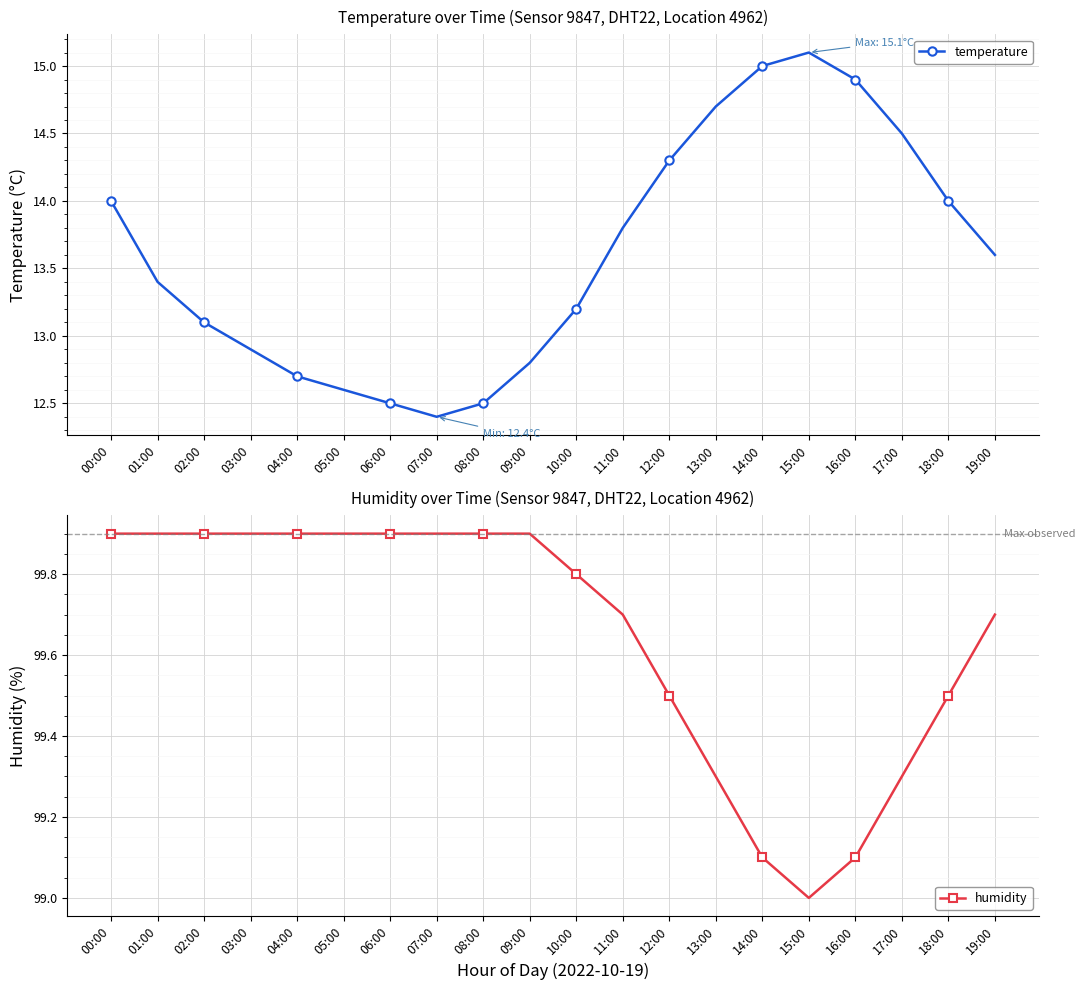

How many lines are shown in the chart?

2